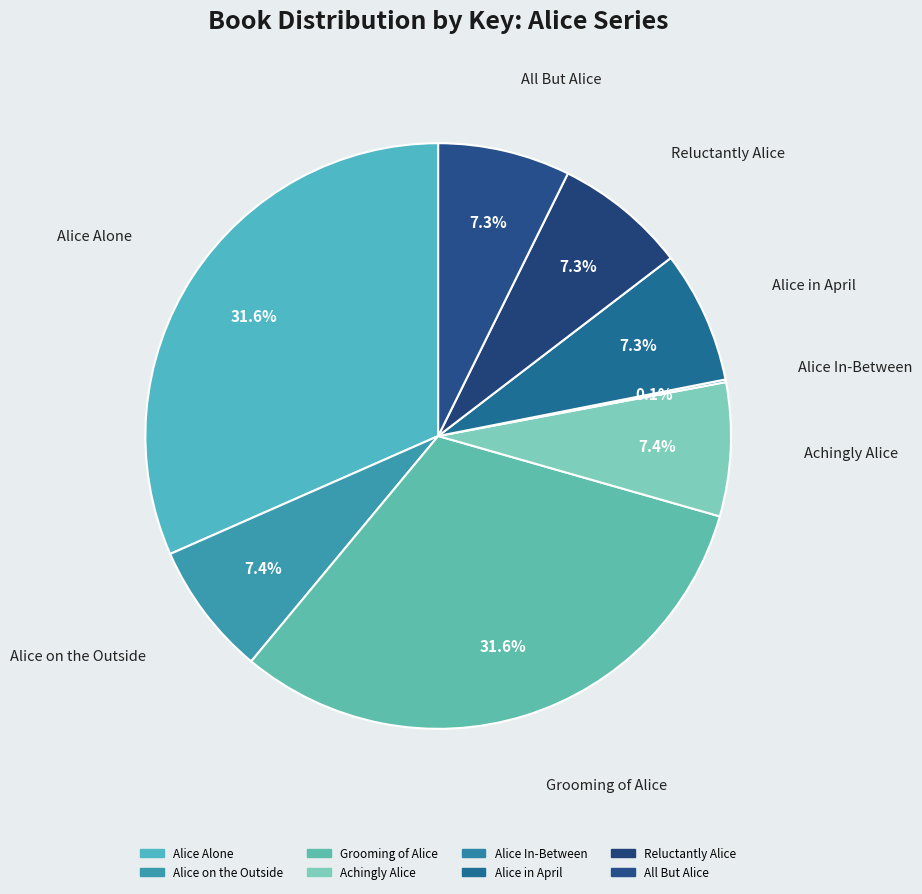

How many segments does this pie chart have?

8